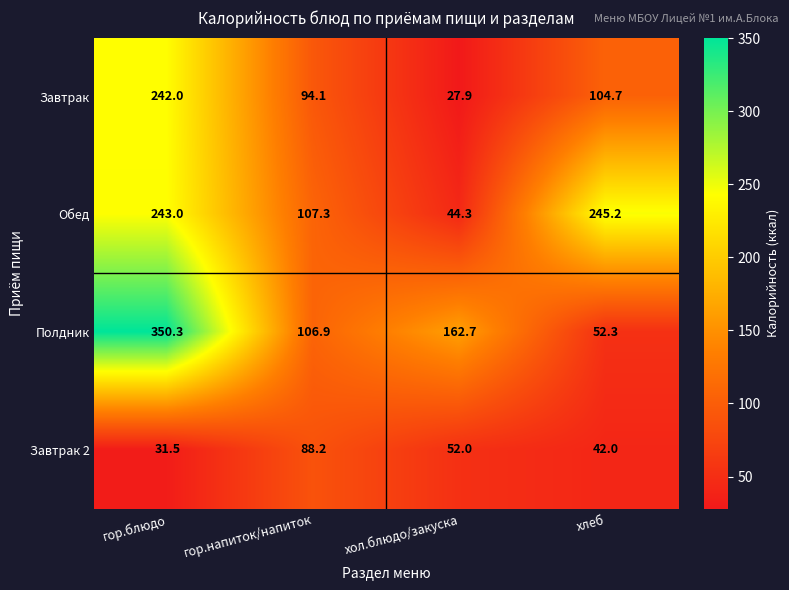

How many categories are shown in the chart?

4